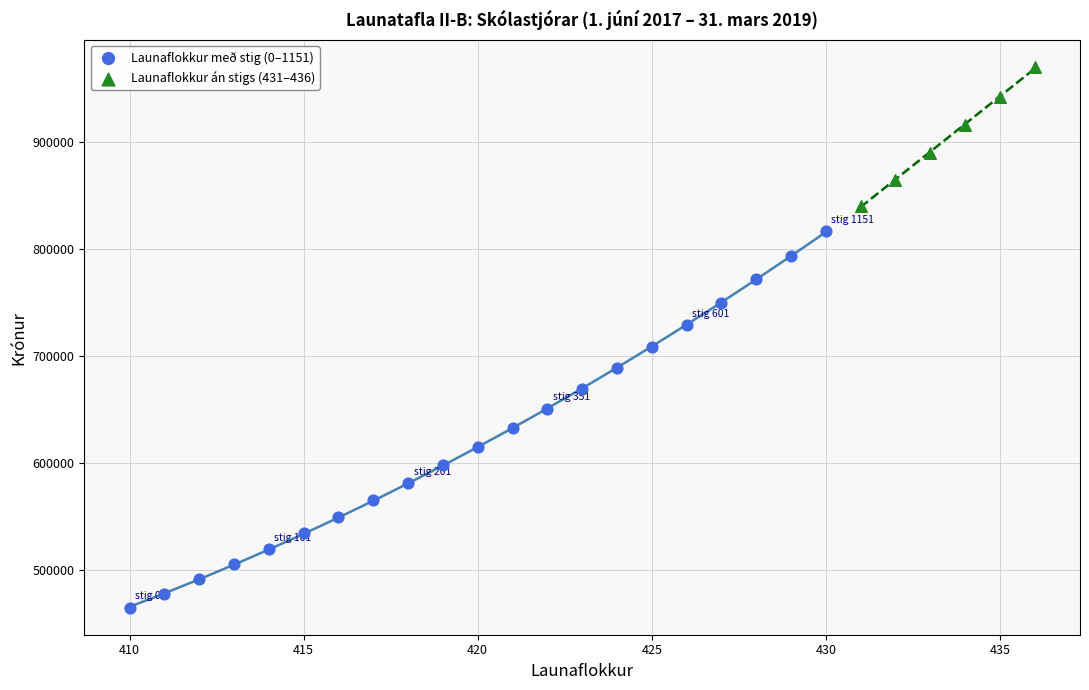

Which series has the largest Y range (max minus min)?

Launaflokkur með stig (0–1151)